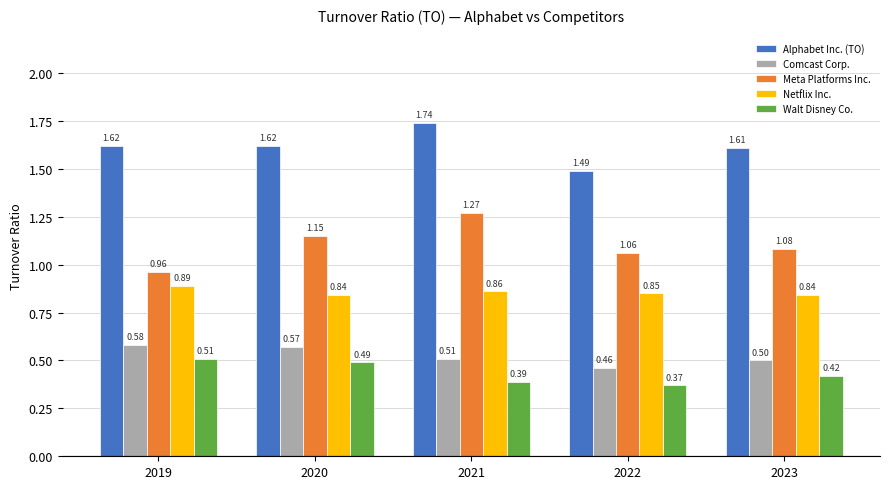

List the series in order of their peak value, lowest first.

Walt Disney Co., Comcast Corp., Netflix Inc., Meta Platforms Inc., Alphabet Inc. (TO)